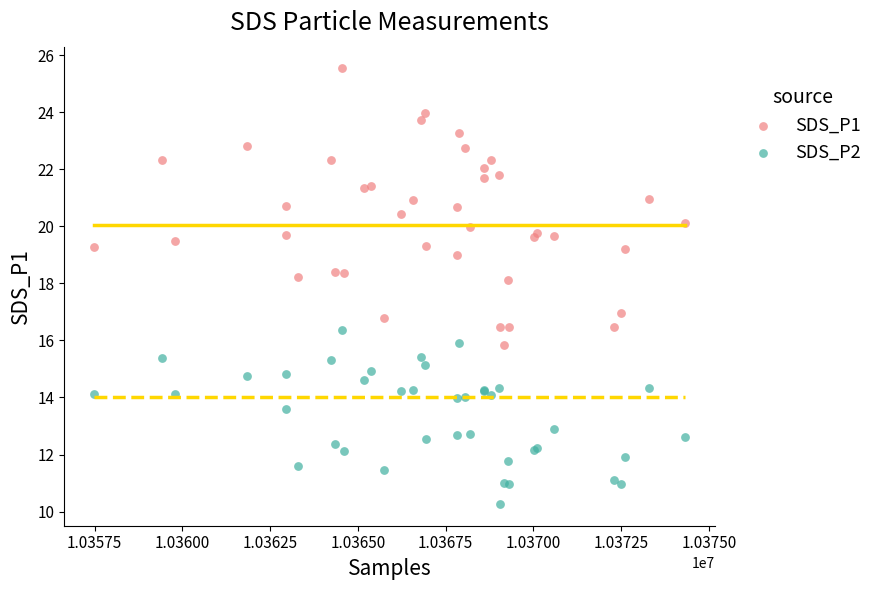

Which series has the largest Y range (max minus min)?

SDS_P1